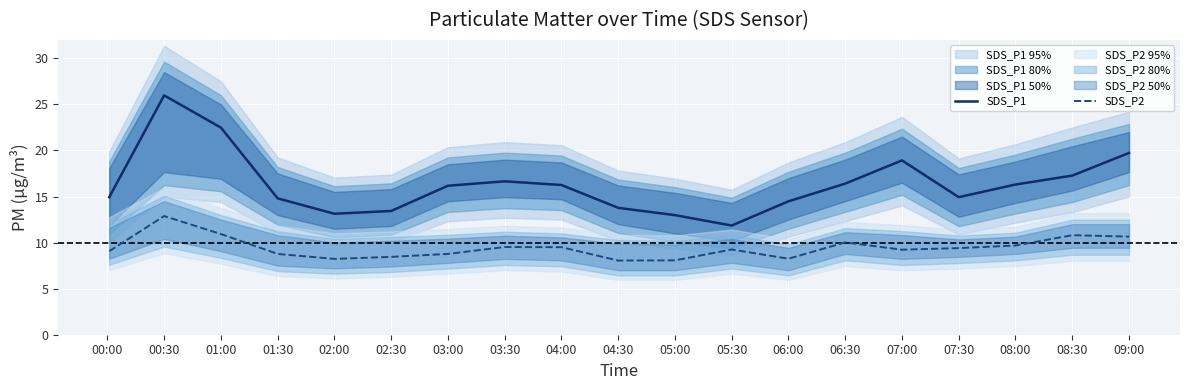

Does the chart display data point markers on the line(s)?

No